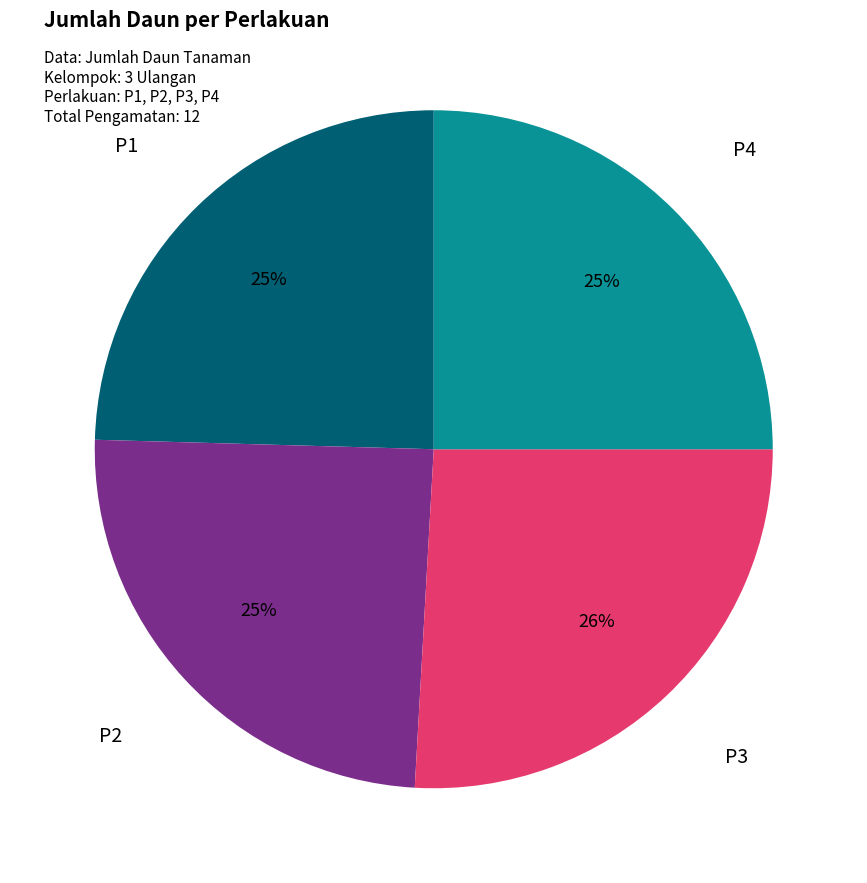

To the nearest percent, what is the difference between the largest and smallest slice percentages?

1%